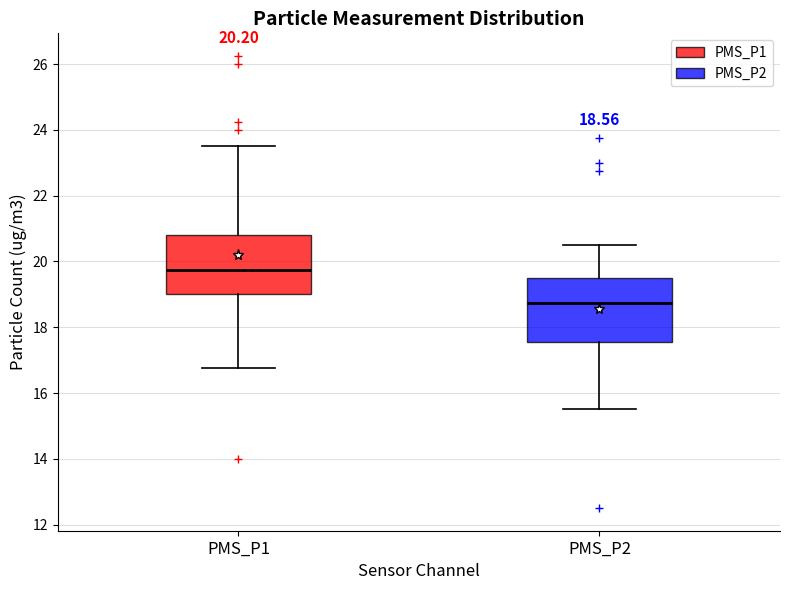

Which box's median line is the lowest?

PMS_P2